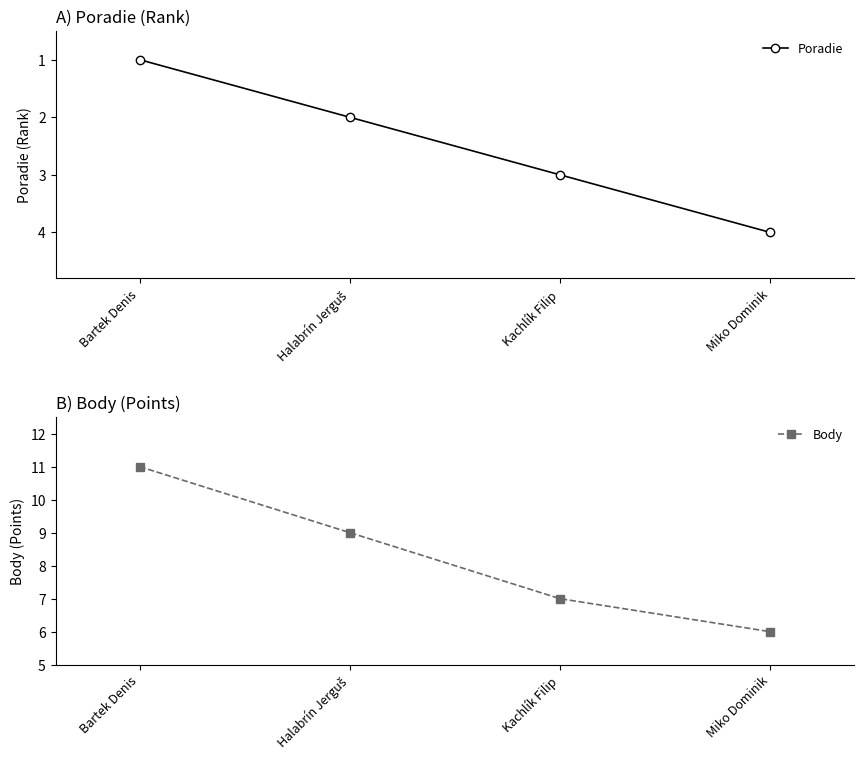

Reading right to left, transcribe all the data shown in this chart.

Poradie: Miko Dominik=4	Kachlík Filip=3	Halabrín Jerguš=2	Bartek Denis=1
Body: Miko Dominik=6	Kachlík Filip=7	Halabrín Jerguš=9	Bartek Denis=11